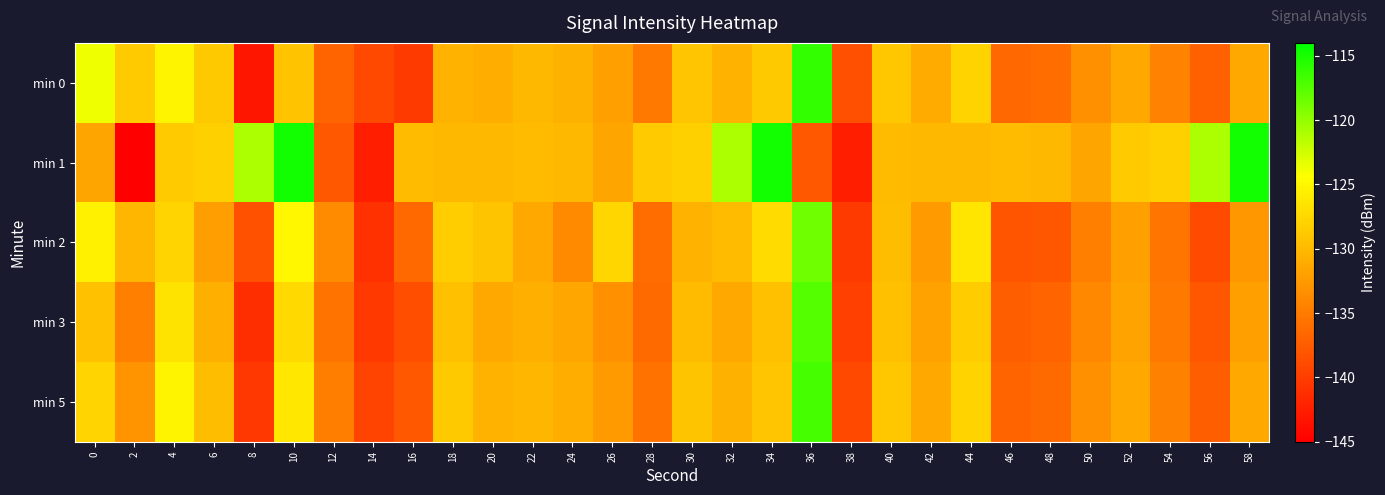

Reading left to right, extract all data points from this chart.

min 0: 0=-123.8	2=-128.6	4=-125.2	6=-128.7	8=-143.1	10=-129.2	12=-136.9	14=-139.0	16=-140.3	18=-130.5	20=-130.8	22=-130.0	24=-130.7	26=-132.0	28=-135.2	30=-128.9	32=-130.6	34=-128.7	36=-116.1	38=-138.6	40=-128.8	42=-131.1	44=-127.9	46=-136.6	48=-136.1	50=-133.2	52=-131.3	54=-134.4	56=-137.2	58=-131.3
min 1: 0=-131.6	2=-145.4	4=-128.5	6=-128.1	8=-120.9	10=-114.8	12=-137.9	14=-142.6	16=-129.8	18=-130.1	20=-130.1	22=-129.8	24=-130.1	26=-131.6	28=-128.5	30=-128.1	32=-120.9	34=-114.8	36=-137.9	38=-142.6	40=-129.8	42=-130.1	44=-130.1	46=-129.8	48=-130.1	50=-131.6	52=-128.5	54=-128.1	56=-120.9	58=-114.8
min 2: 0=-125.5	2=-130.2	4=-127.8	6=-132.1	8=-138.4	10=-124.9	12=-133.7	14=-141.0	16=-136.5	18=-128.3	20=-129.1	22=-131.4	24=-133.8	26=-127.6	28=-136.2	30=-130.5	32=-129.8	34=-127.3	36=-118.5	38=-140.2	40=-129.7	42=-132.5	44=-126.4	46=-138.1	48=-137.9	50=-134.7	52=-132.0	54=-135.5	56=-138.9	58=-132.7
min 3: 0=-129.3	2=-134.7	4=-126.5	6=-130.8	8=-141.2	10=-127.4	12=-135.6	14=-140.3	16=-138.7	18=-129.5	20=-131.2	22=-130.8	24=-131.5	26=-133.2	28=-136.4	30=-129.8	32=-131.3	34=-129.5	36=-117.5	38=-139.7	40=-129.4	42=-131.9	44=-128.5	46=-137.3	48=-136.8	50=-133.9	52=-131.8	54=-135.1	56=-137.9	58=-132.0
min 5: 0=-127.8	2=-133.1	4=-125.2	6=-129.7	8=-140.5	10=-126.3	12=-134.8	14=-139.5	16=-137.8	18=-128.7	20=-130.5	22=-130.2	24=-130.9	26=-132.5	28=-135.7	30=-129.1	32=-130.6	34=-128.9	36=-116.9	38=-139.1	40=-128.8	42=-131.3	44=-127.9	46=-136.8	48=-136.3	50=-133.3	52=-131.2	54=-134.5	56=-137.3	58=-131.4